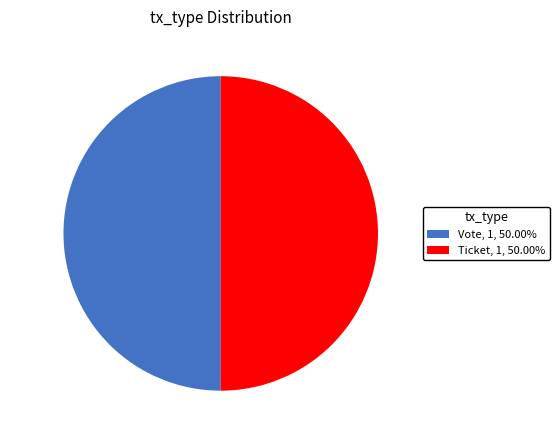

What is the ratio of the value at Ticket to the value at Vote?

1.0